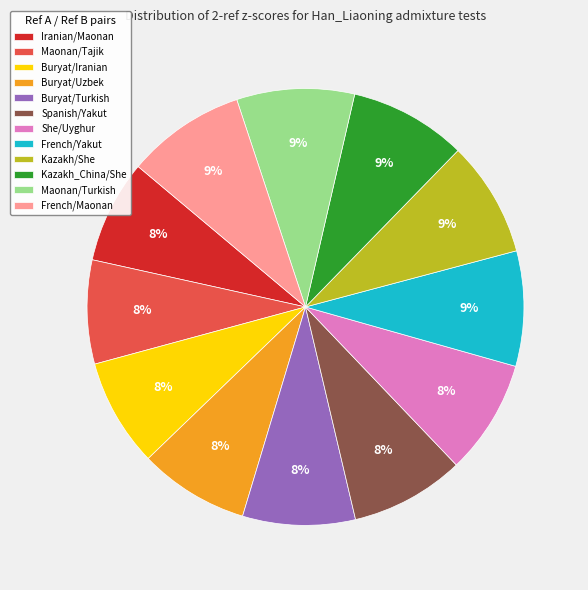

Approximately how many times larger is the value at French/Maonan compared to Buryat/Iranian?

1.1